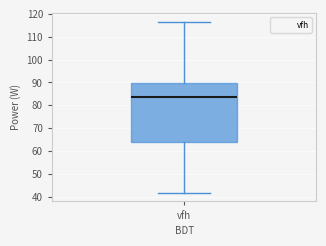

Read this box plot against the y-axis: the position of the median line, the range covered by the box, and the ends of both whiskers. The values are not printed on the chart, so give them approximately, as read against the axis.

median 83, box 64 to 90, whiskers 42 to 117